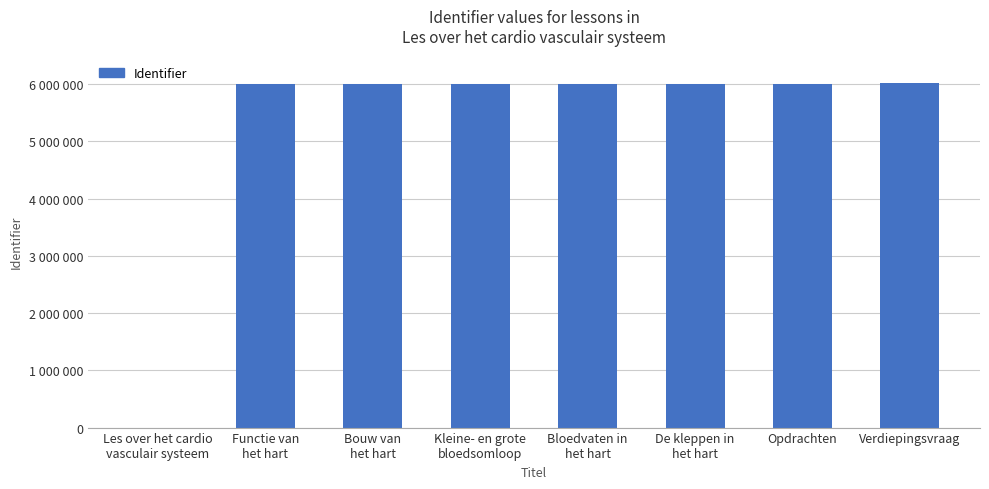

What is the value of the 3rd bar from the left?

6010548